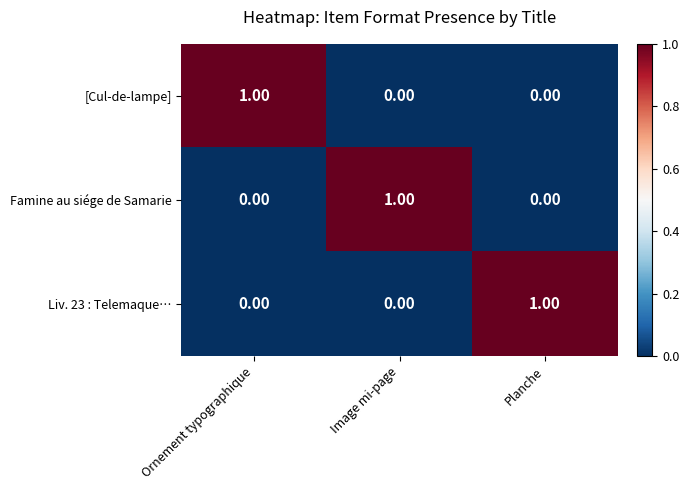

At which label does [Cul-de-lampe] reach its peak?

Ornement typographique